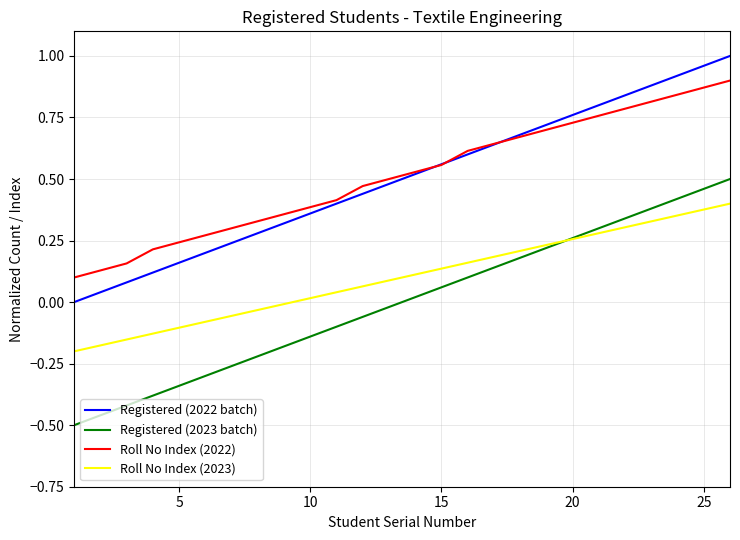

Rank the series by their maximum value, from lowest to highest.

Roll No Index (2023), Registered (2023 batch), Roll No Index (2022), Registered (2022 batch)